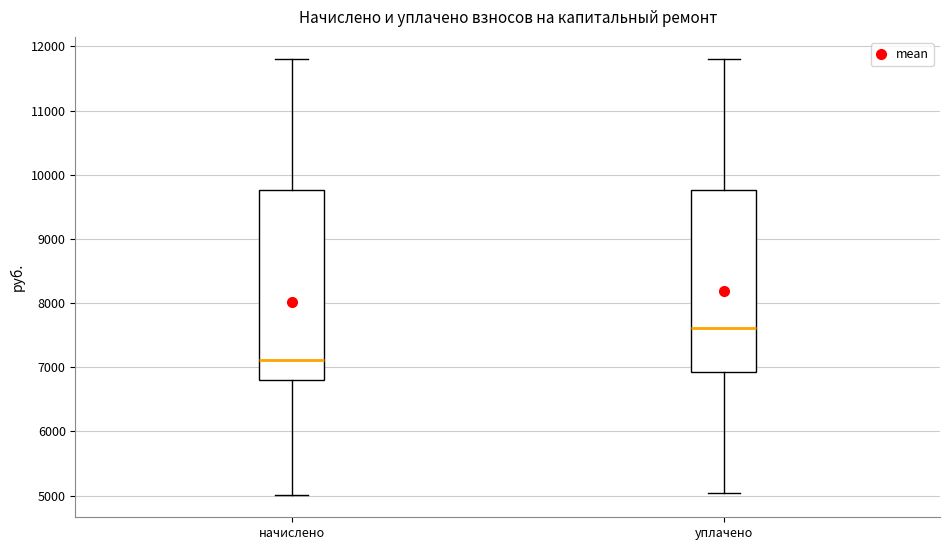

Reading left to right, read every box against the y-axis: the position of its median line, the range the box covers, and the ends of its whiskers. The values are not printed on the chart, so give them approximately, as read against the axis.

начислено: median 7100, box 6800 to 9800, whiskers 5000 to 11800
уплачено: median 7600, box 6900 to 9800, whiskers 5000 to 11800